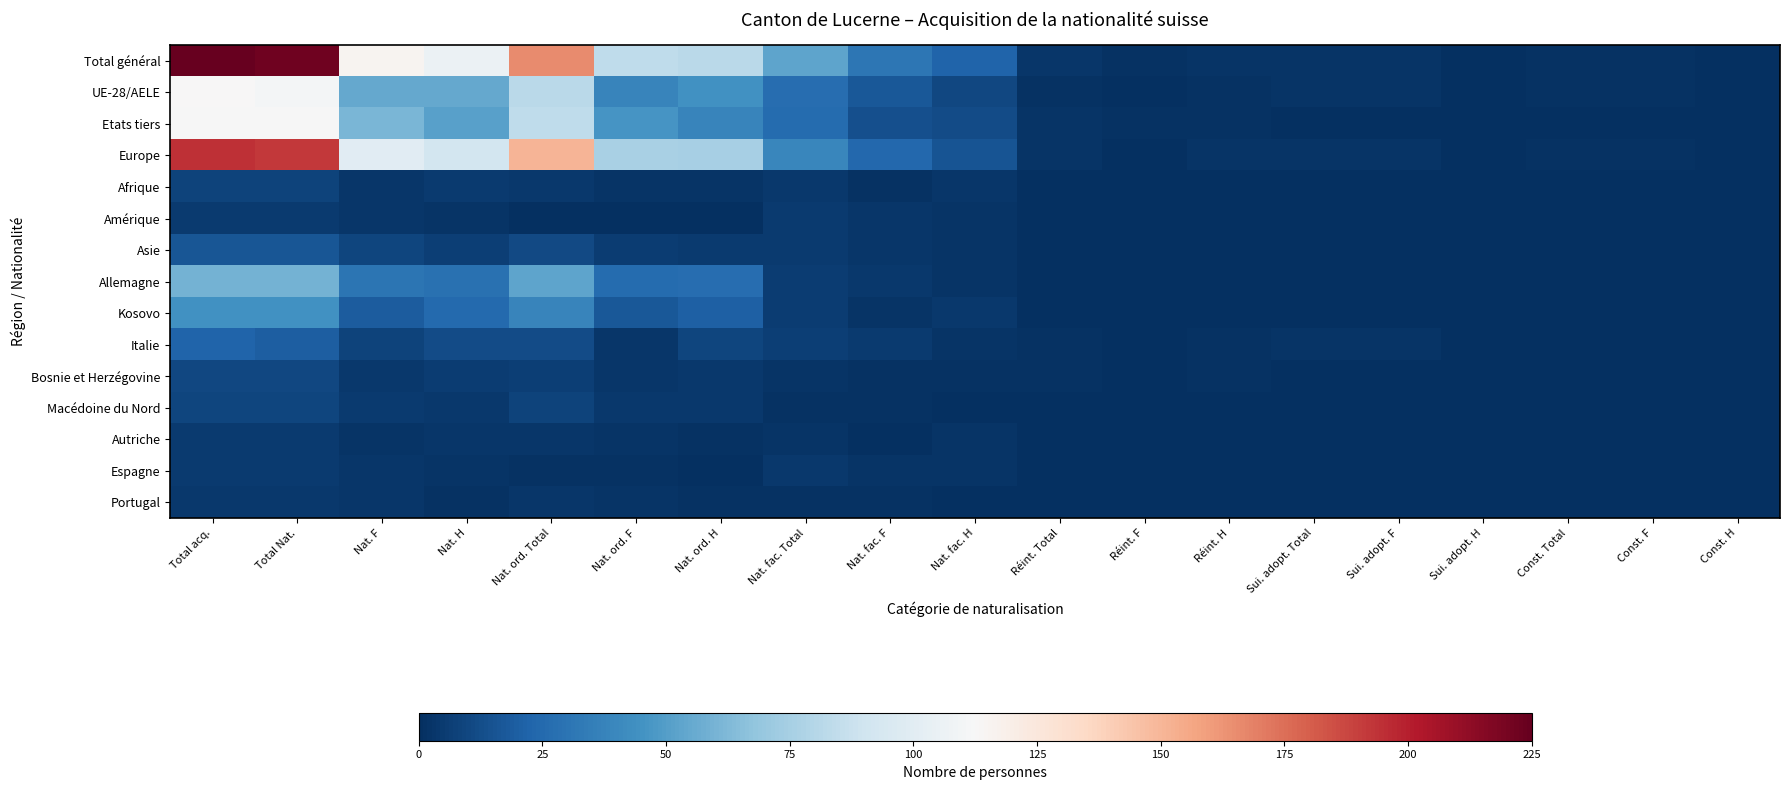

List the series in order of their peak value, highest first.

Total général, Europe, UE-28/AELE, Etats tiers, Allemagne, Kosovo, Italie, Asie, Bosnie et Herzégovine, Macédoine du Nord, Afrique, Amérique, Autriche, Espagne, Portugal